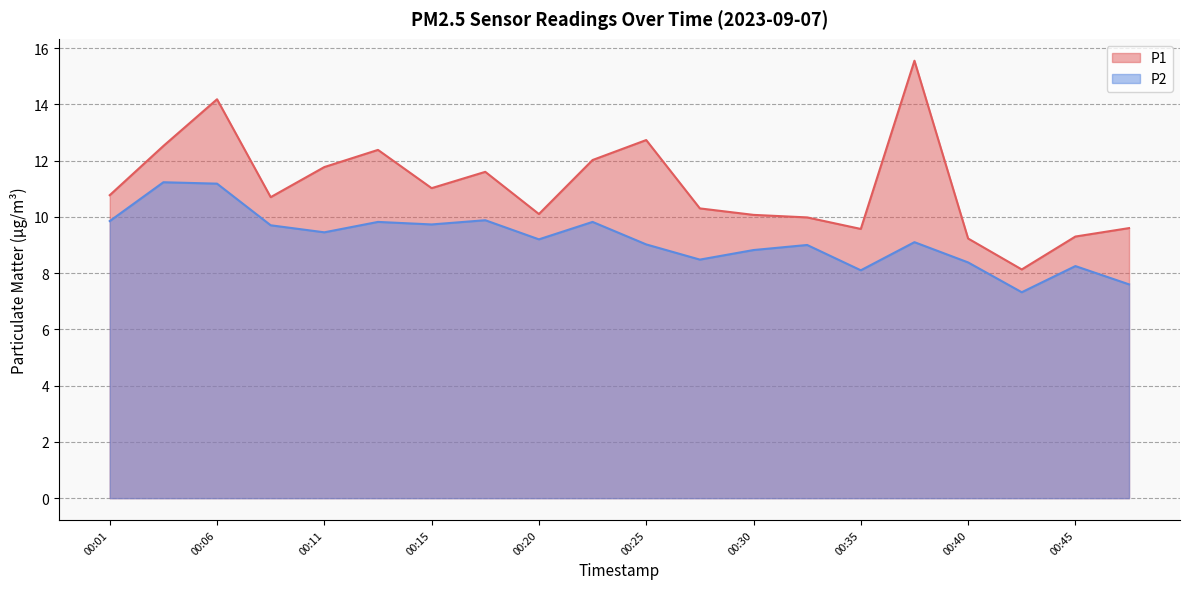

The value of P1 at 00:23 is 12.0. True or false?

True